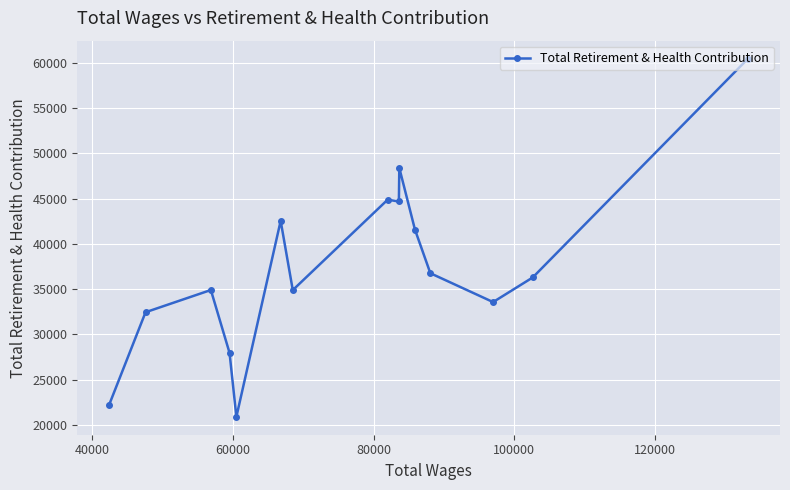

What is the maximum value shown in the chart?

60443